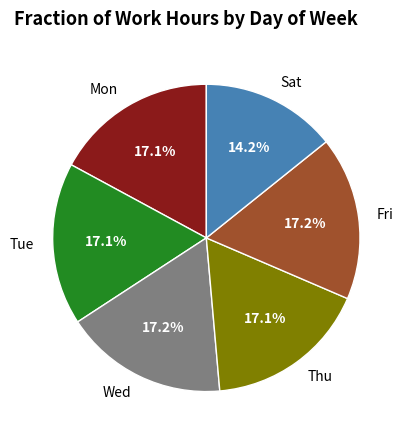

Is there any slice that represents more than half of the pie?

No